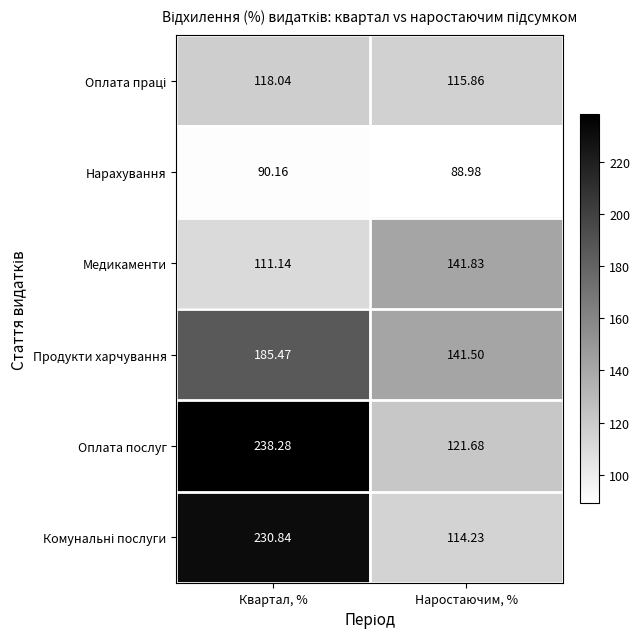

At which label does Нарахування first exceed 90?

Квартал, %